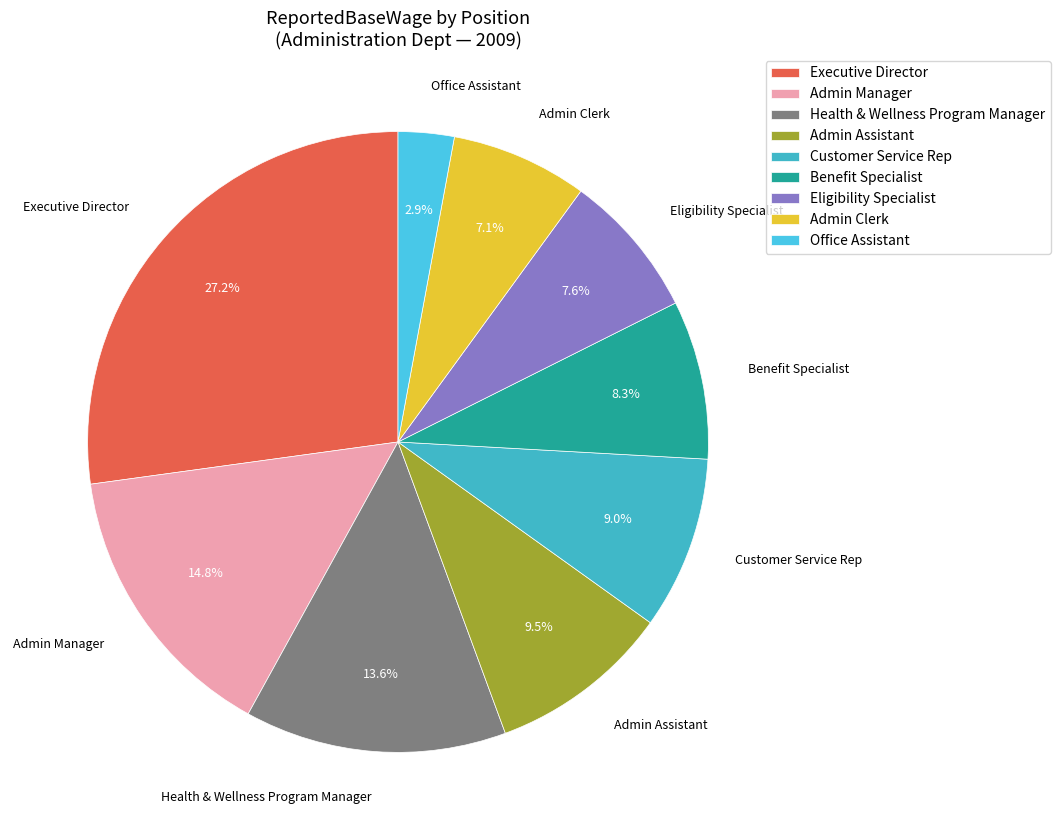

Is there any slice that represents more than half of the pie?

No